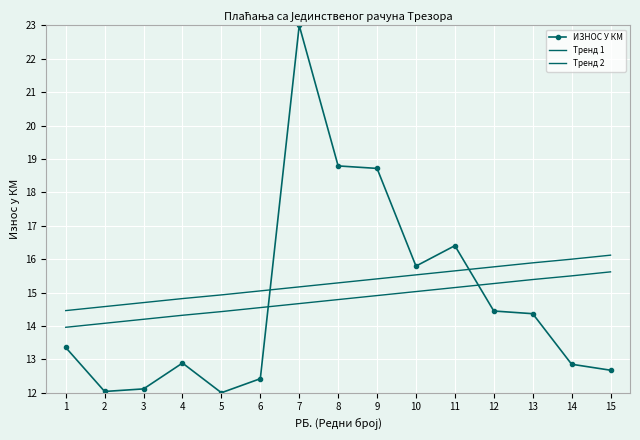

Which series ends up on top after the final intersection of Тренд 2 and ИЗНОС У КМ?

Тренд 2